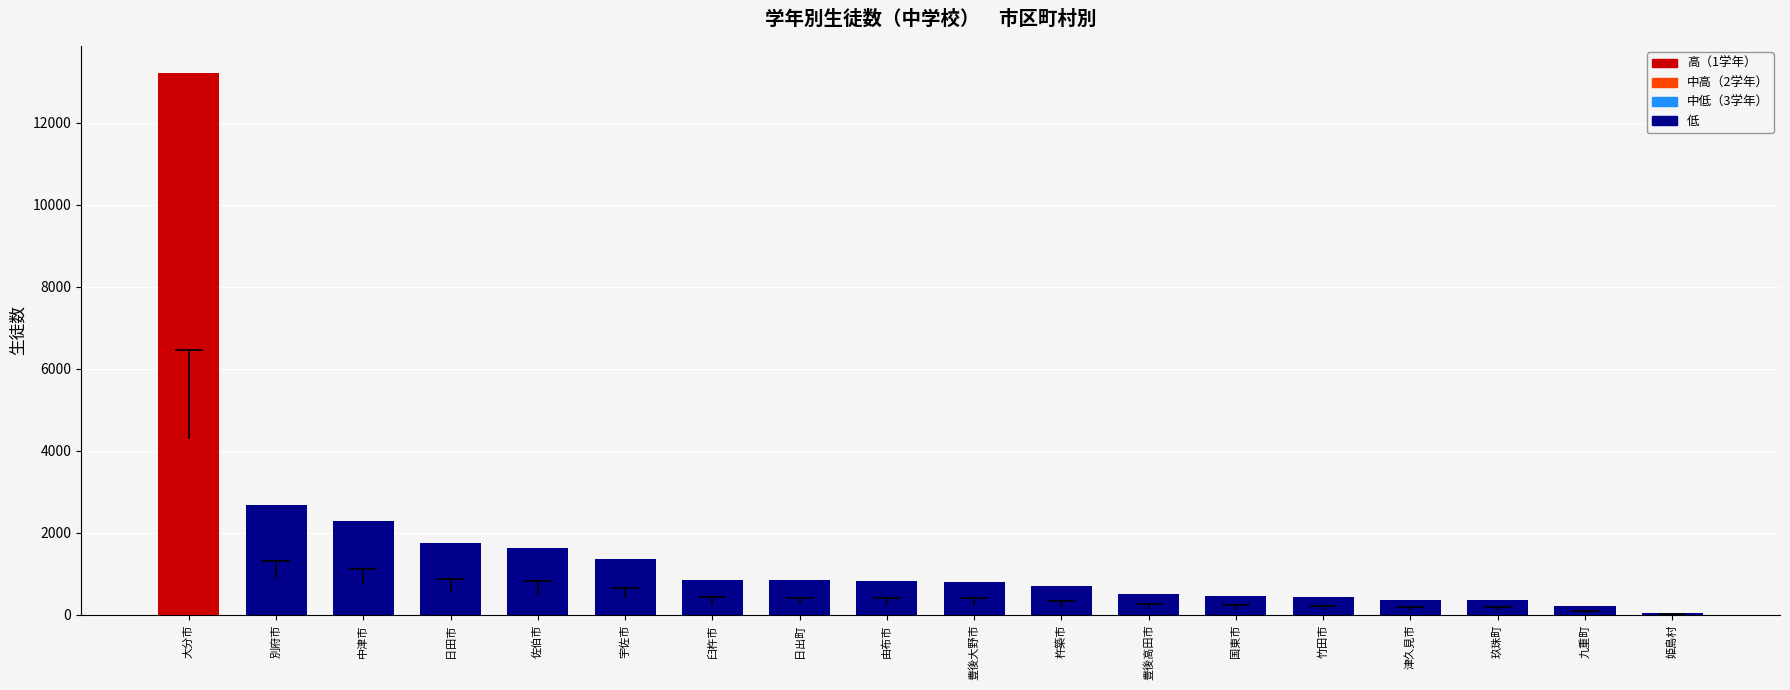

The value at 姫島村 is 30. True or false?

True